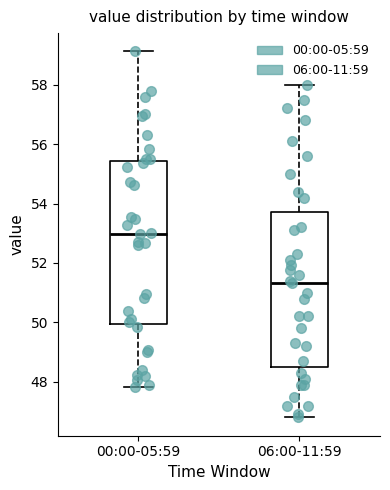

Reading left to right, read every box against the y-axis: the position of its median line, the range the box covers, and the ends of its whiskers. The values are not printed on the chart, so give them approximately, as read against the axis.

00:00-05:59: median 53.0, box 50.0 to 55.4, whiskers 47.8 to 59.2
06:00-11:59: median 51.4, box 48.6 to 53.8, whiskers 46.8 to 58.0